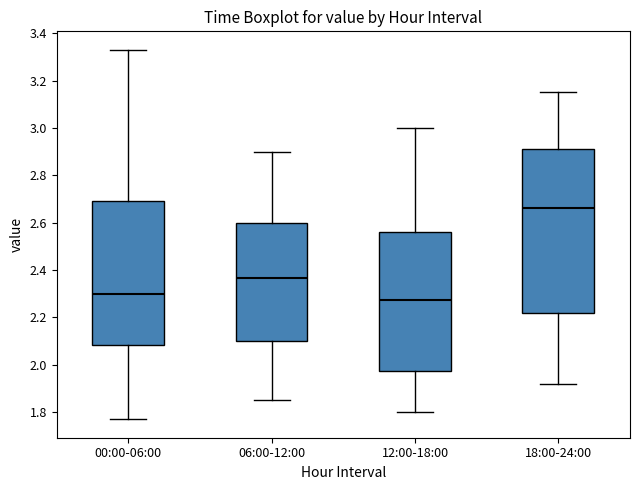

Where does the upper whisker of the box for 00:00-06:00 end on the y-axis? The values are not printed on the chart, so give them approximately, as read against the axis.

3.34